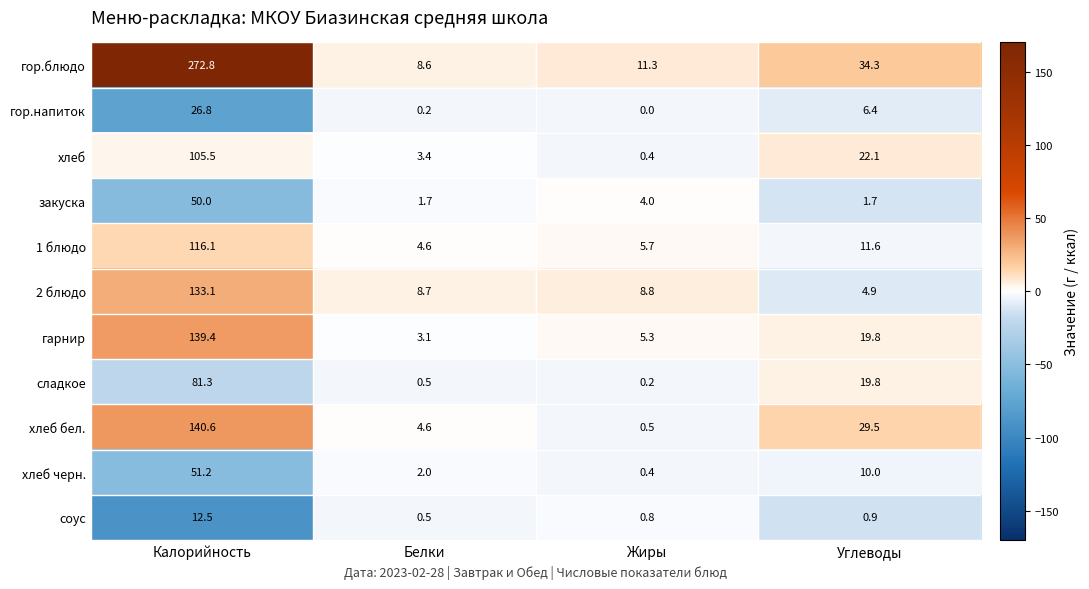

True or false: гарнир has a value of 139.4 at Калорийность.

True